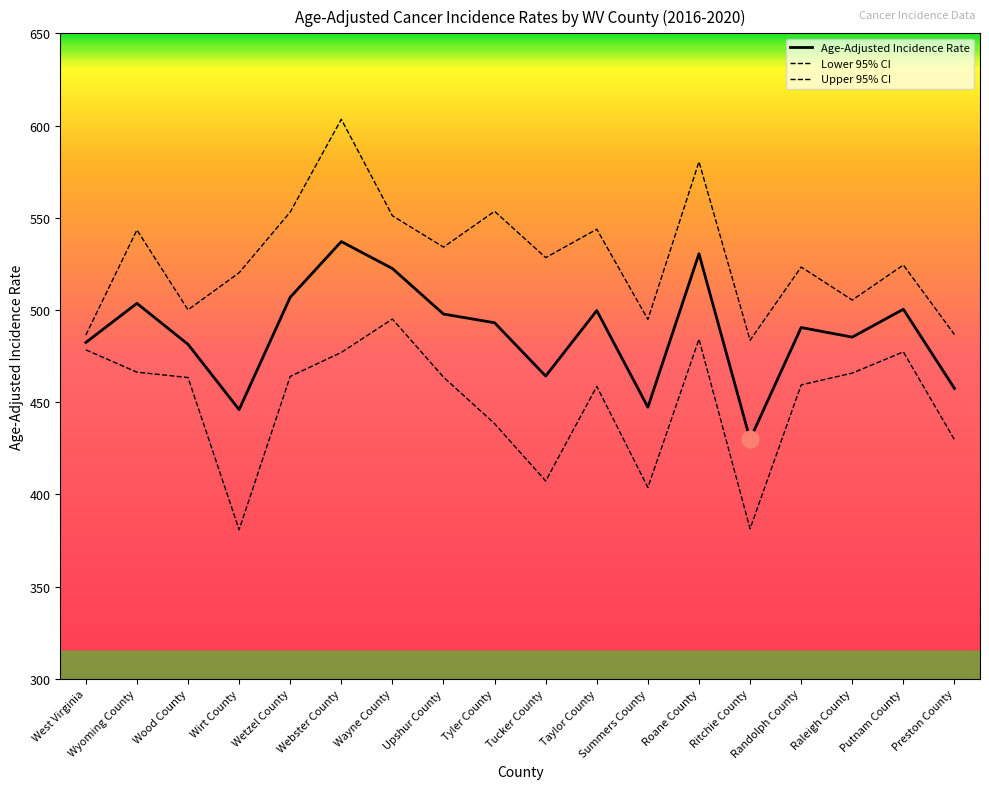

What is the difference between the maximum and second lowest values in the Age-Adjusted Incidence Rate series?

91.1